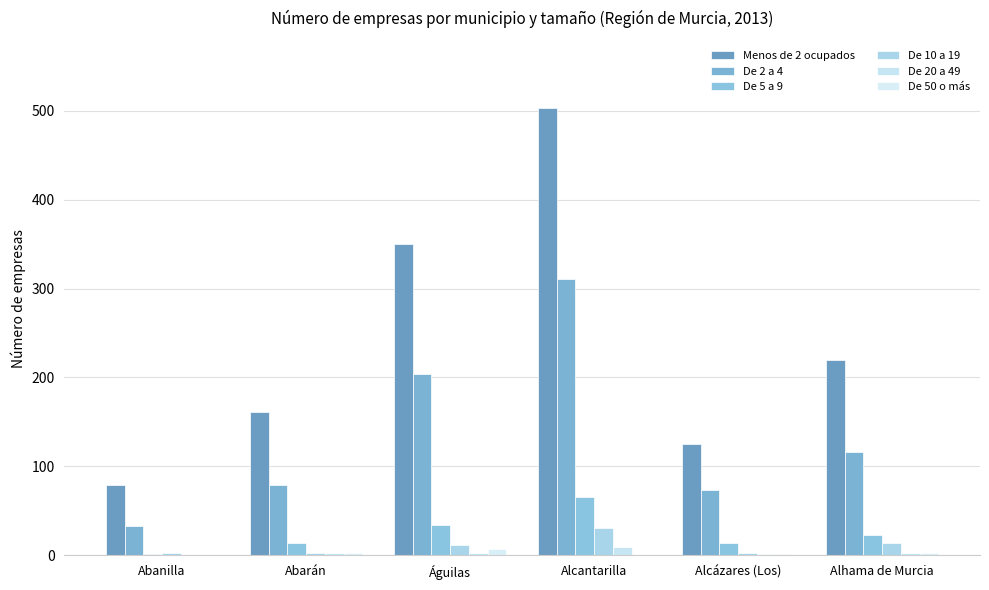

Count the number of categories in the chart.

6